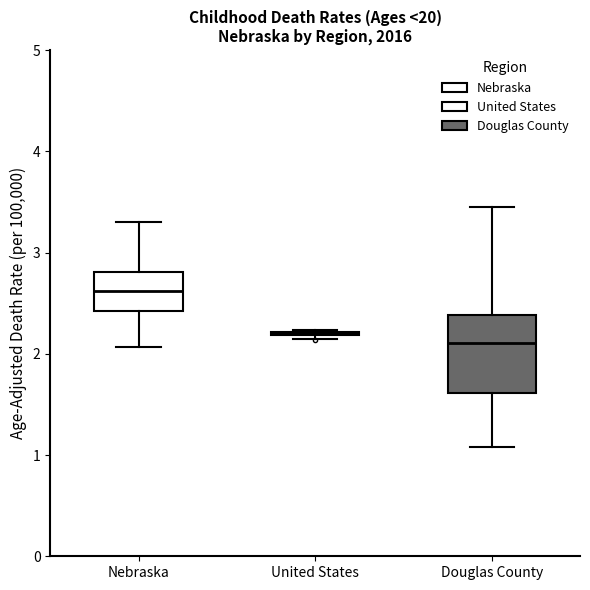

Reading left to right, transcribe this box plot: for each box, give where its median line is, the range the box spans, and where its two whiskers end, as read against the y-axis. The values are not printed on the chart, so give them approximately, as read against the axis.

Nebraska: median 2.6, box 2.4 to 2.8, whiskers 2.1 to 3.3
United States: box collapsed to a line at 2.2, whiskers 2.2 to 2.2
Douglas County: median 2.1, box 1.6 to 2.4, whiskers 1.1 to 3.5